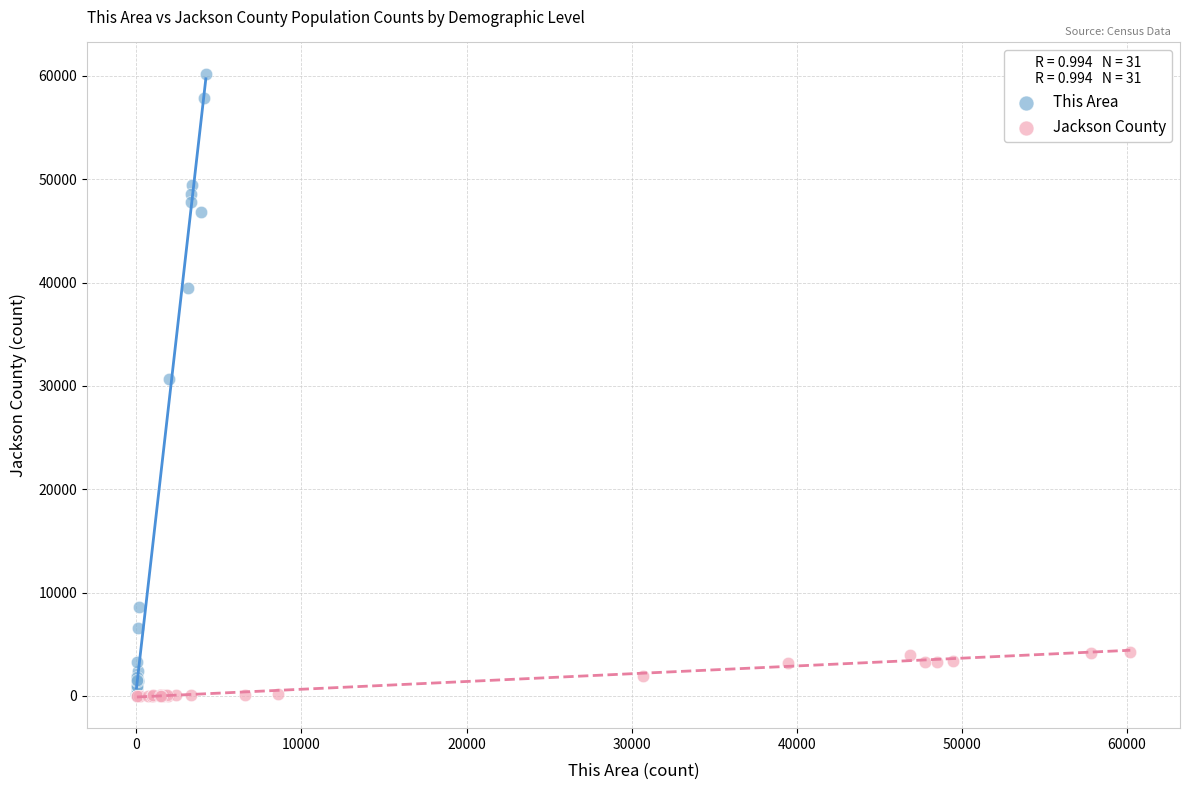

What are all the series names shown in the legend?

This Area, Jackson County